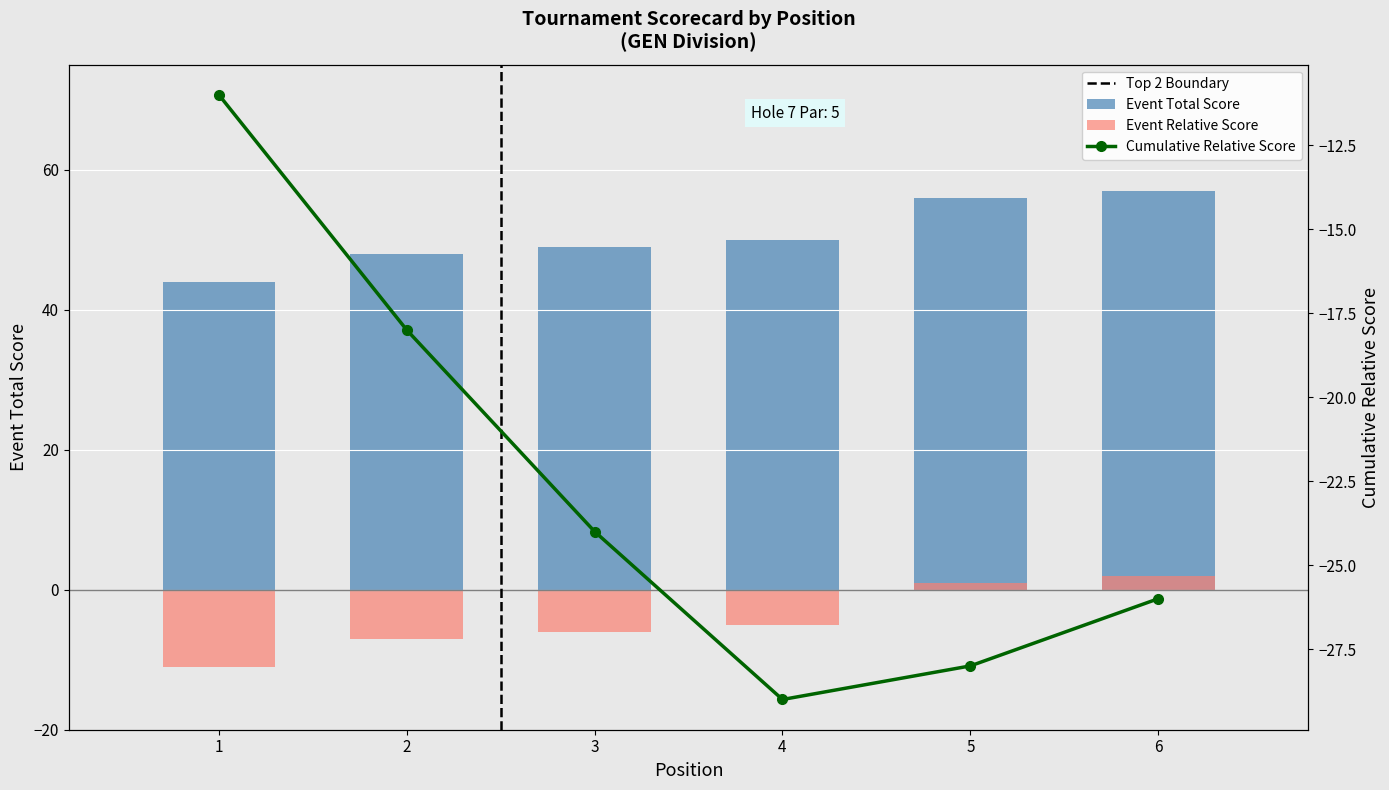

What is the greatest value displayed?

57